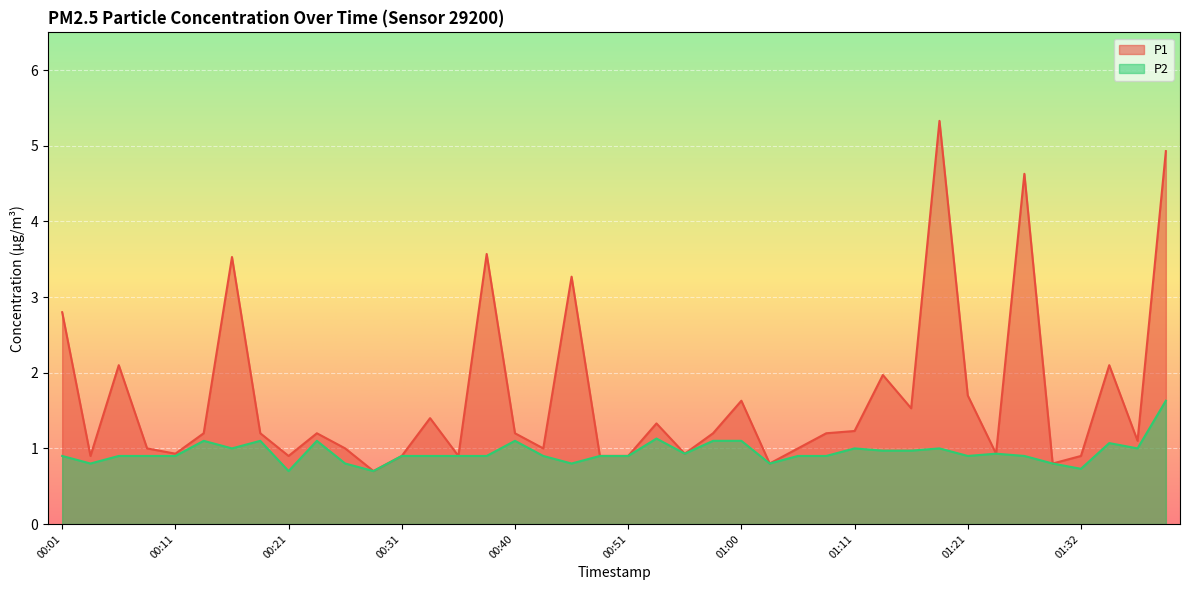

What is the value of the P2 point at the 6th from the left?

1.1